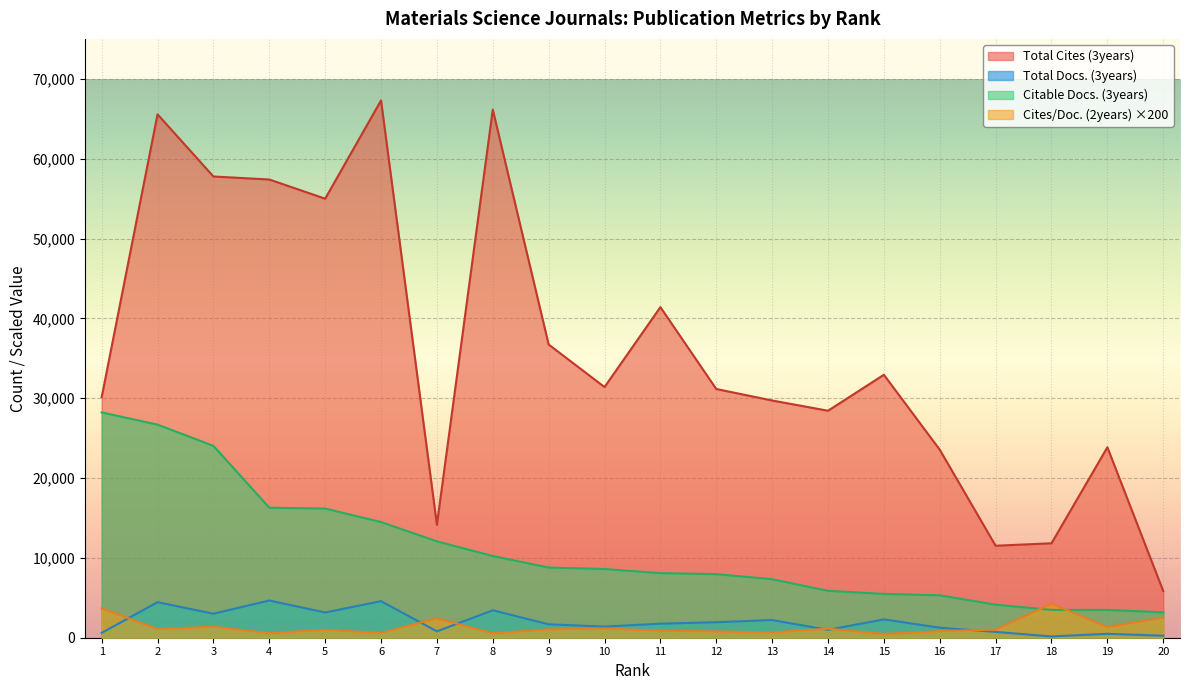

What is the difference between the highest and lowest values at 9?

35680.0